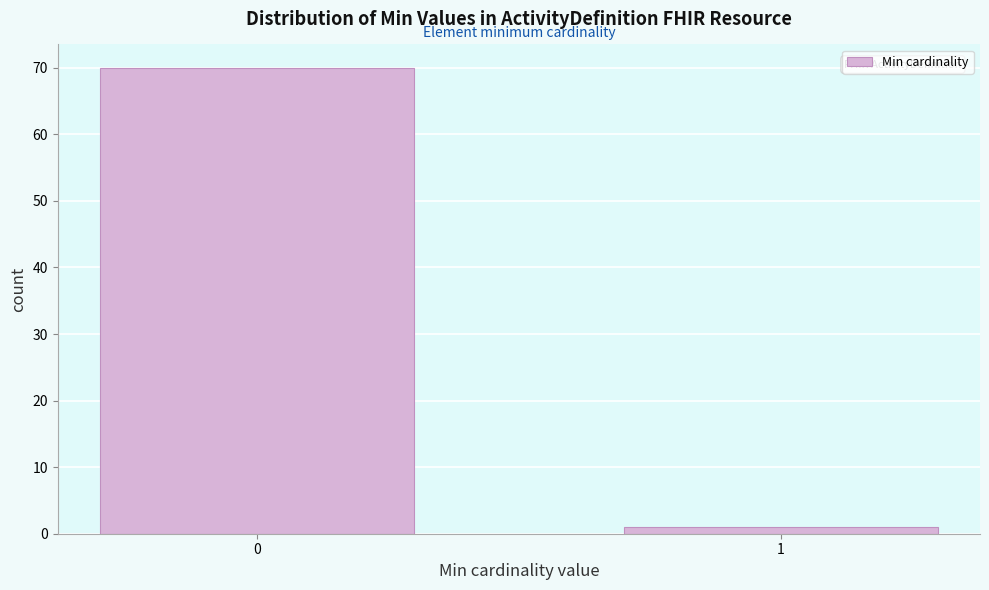

Reading right to left, list all the values displayed in this chart.

1=1	0=70